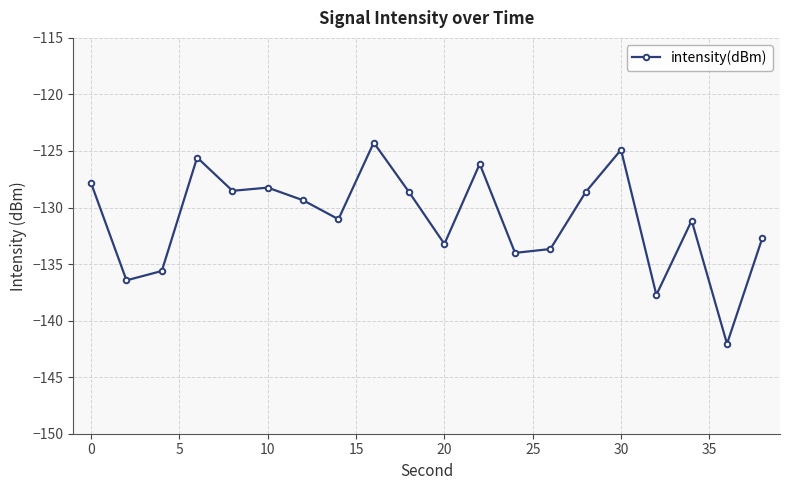

What is the value of the 18th point from the left?

-131.2